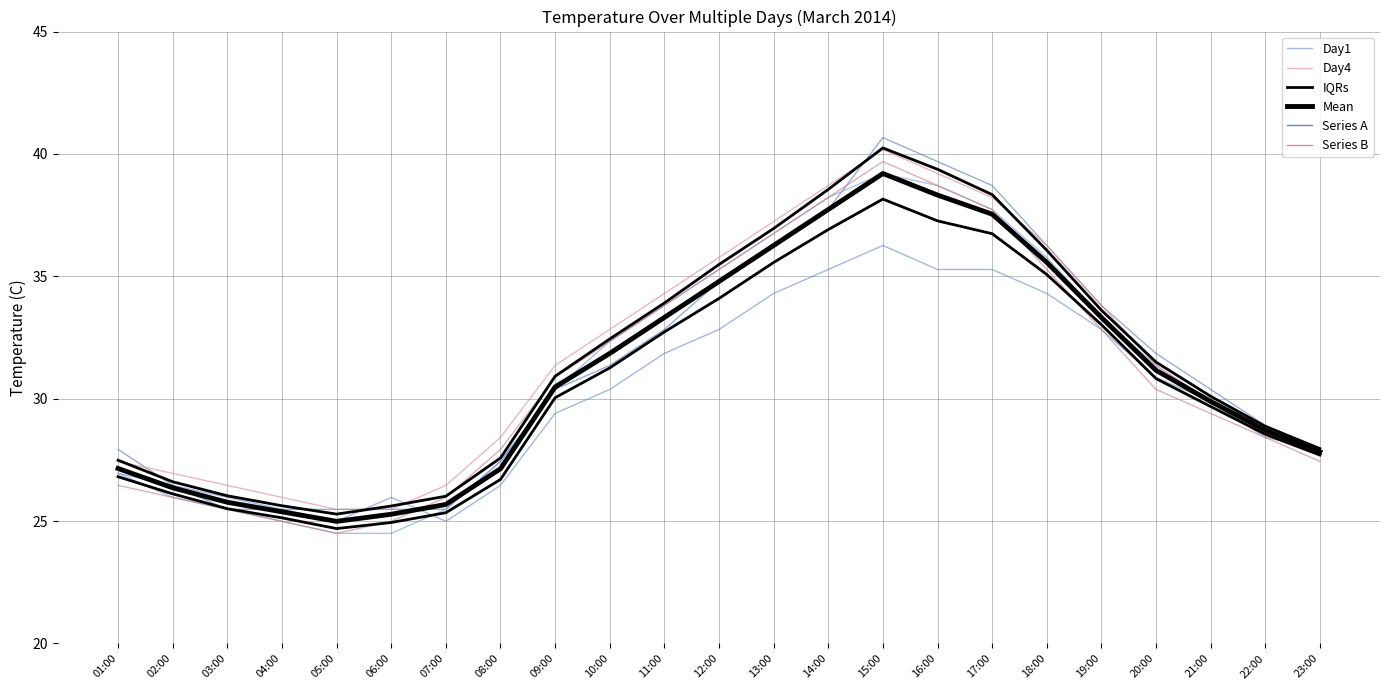

At which category does Mean reach its first local valley?

05:00